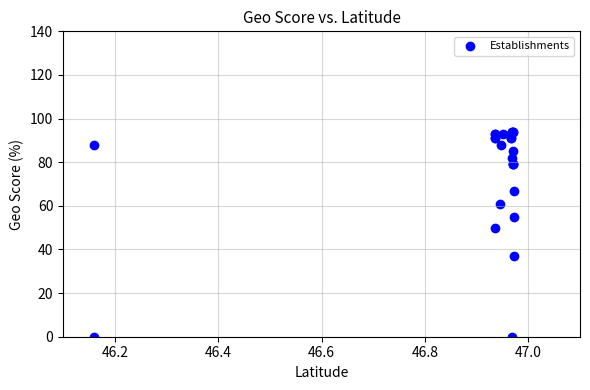

What Y value in the scatter plot is closest to 47?

50.0